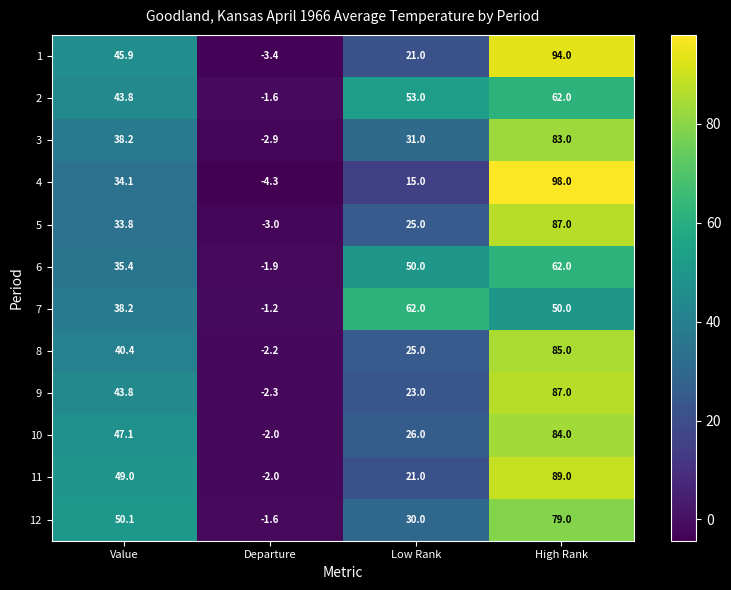

At which category is the sum across all series the highest?

High Rank